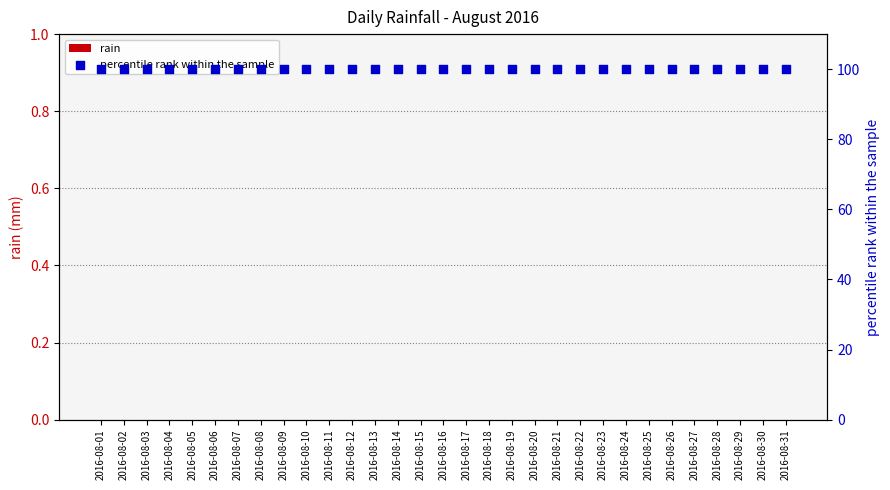

Which series has the largest total across all categories?

percentile rank within the sample